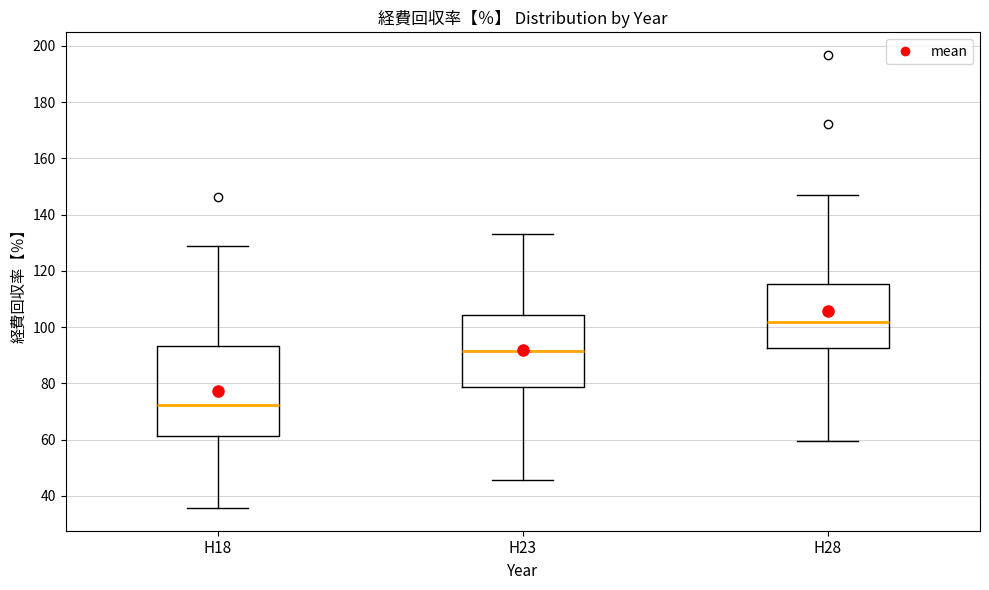

Reading left to right, transcribe this box plot: for each box, give where its median line is, the range the box spans, and where its two whiskers end, as read against the y-axis. The values are not printed on the chart, so give them approximately, as read against the axis.

H18: median 72, box 62 to 94, whiskers 36 to 128
H23: median 92, box 78 to 104, whiskers 46 to 134
H28: median 102, box 92 to 116, whiskers 60 to 146